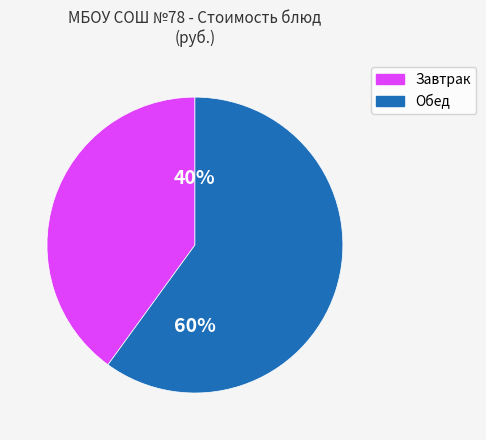

To the nearest percent, what is the average slice percentage?

50%